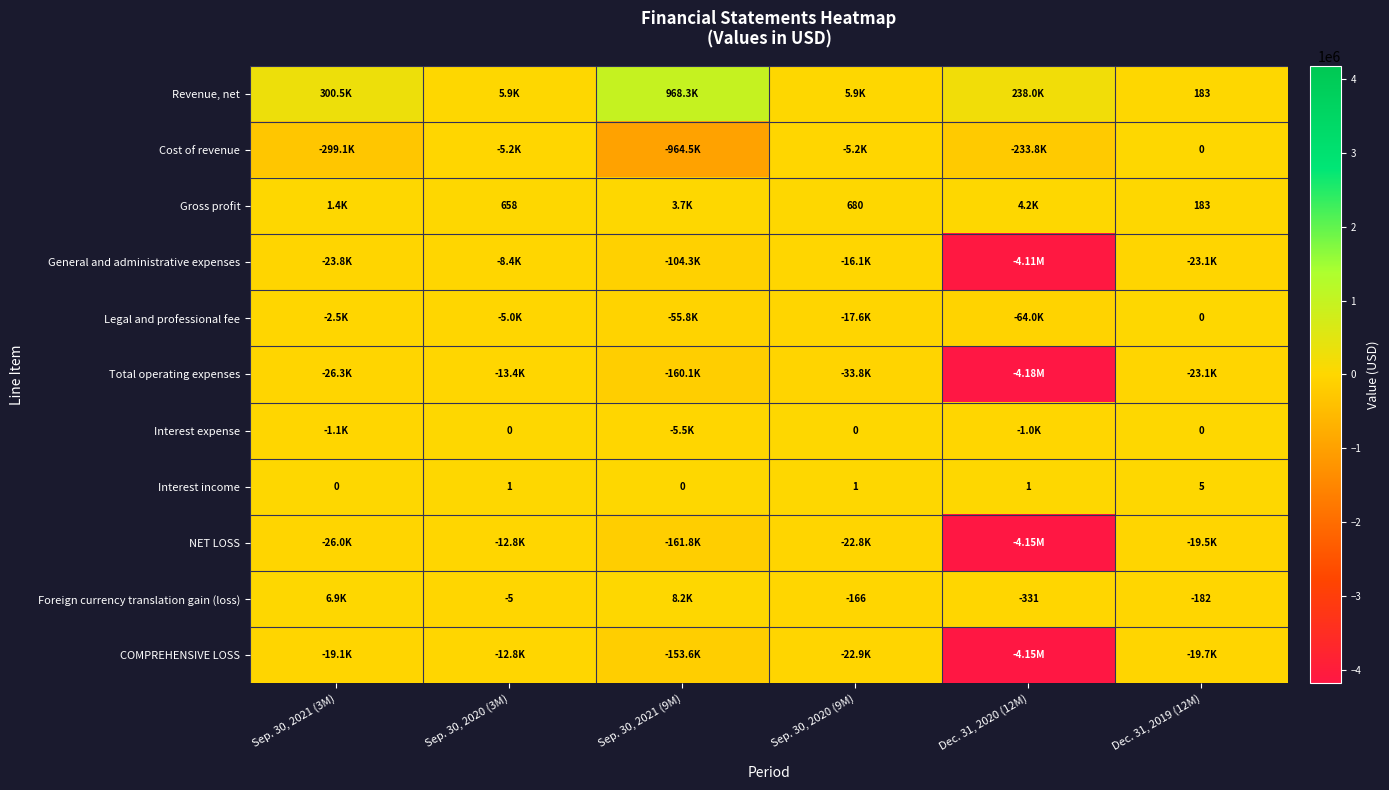

What is the sum of all Interest income values?

8